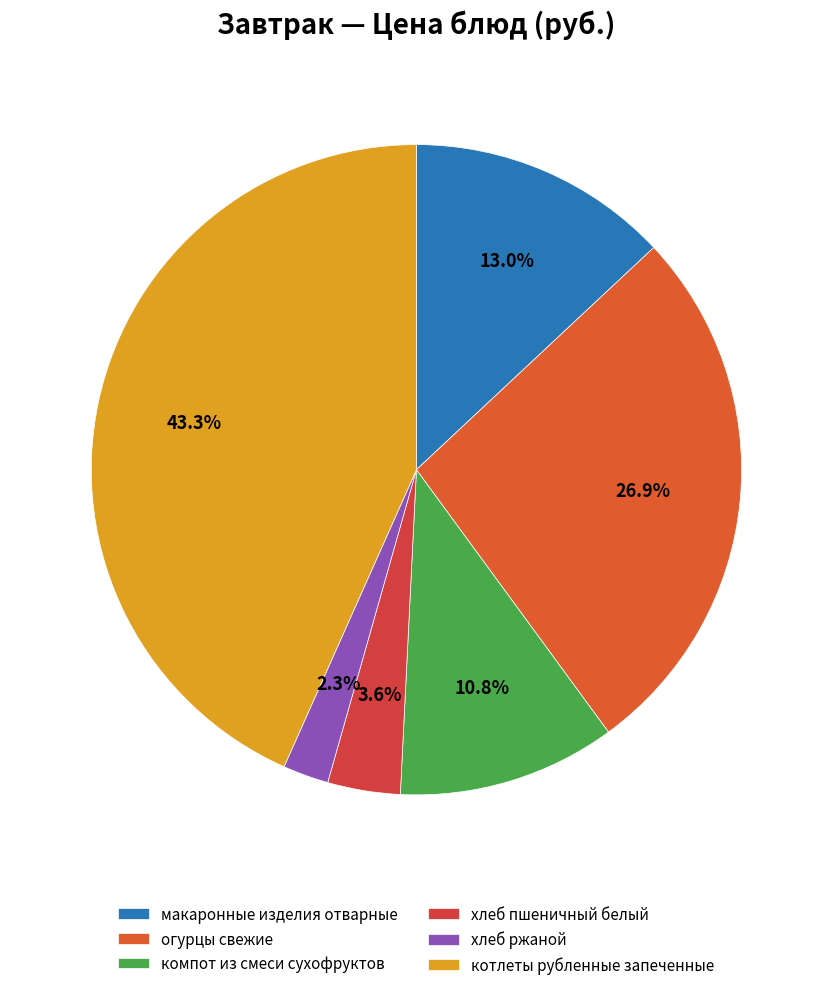

What percentage is the хлеб ржаной slice, to the nearest percent?

2%